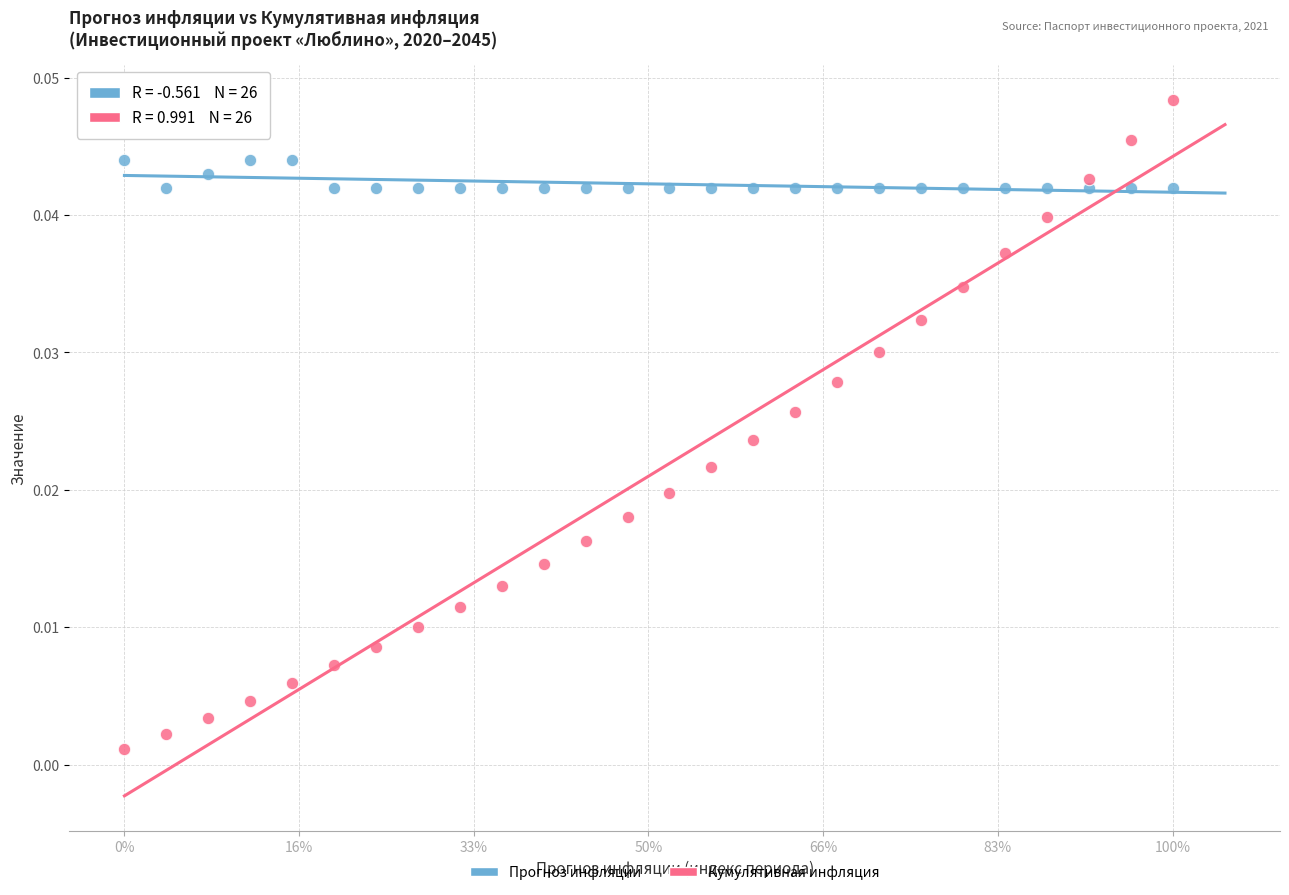

Across all data points, what is the range of X values (max minus min)?

1.0